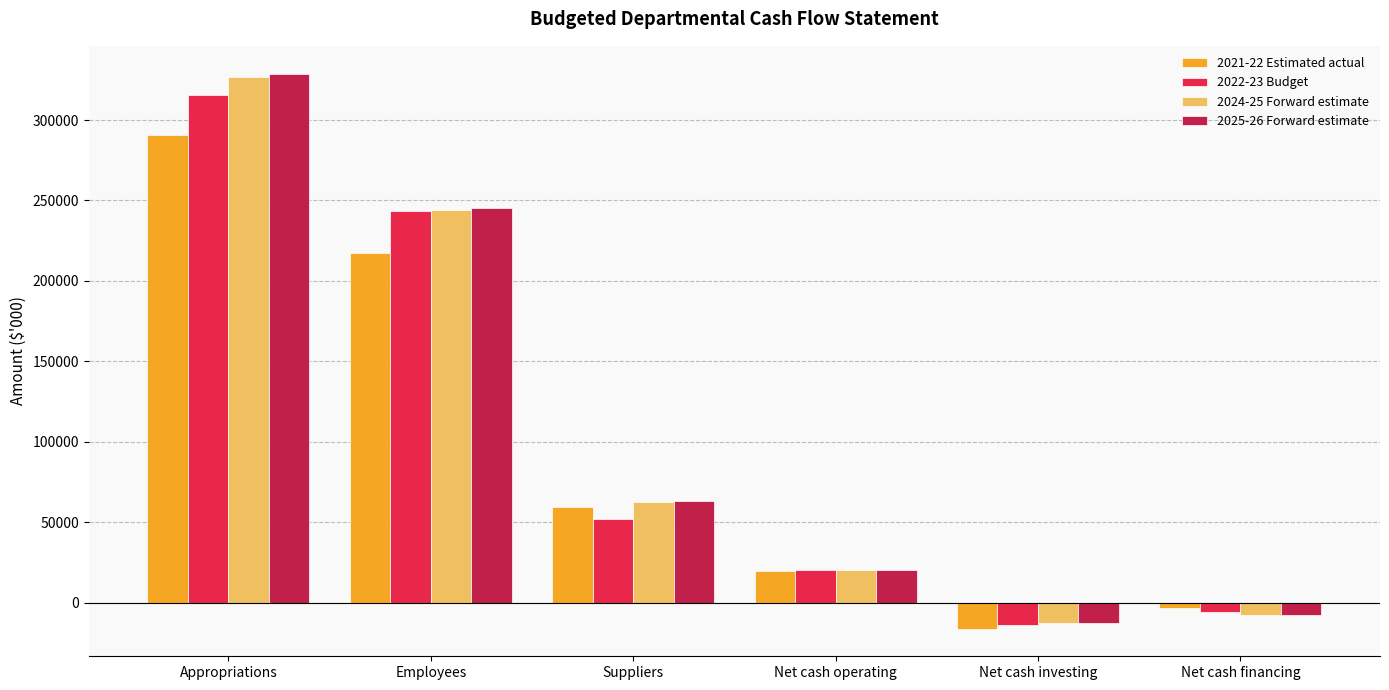

List the labels in order of 2025-26 Forward estimate value, smallest first.

Net cash investing, Net cash financing, Net cash operating, Suppliers, Employees, Appropriations